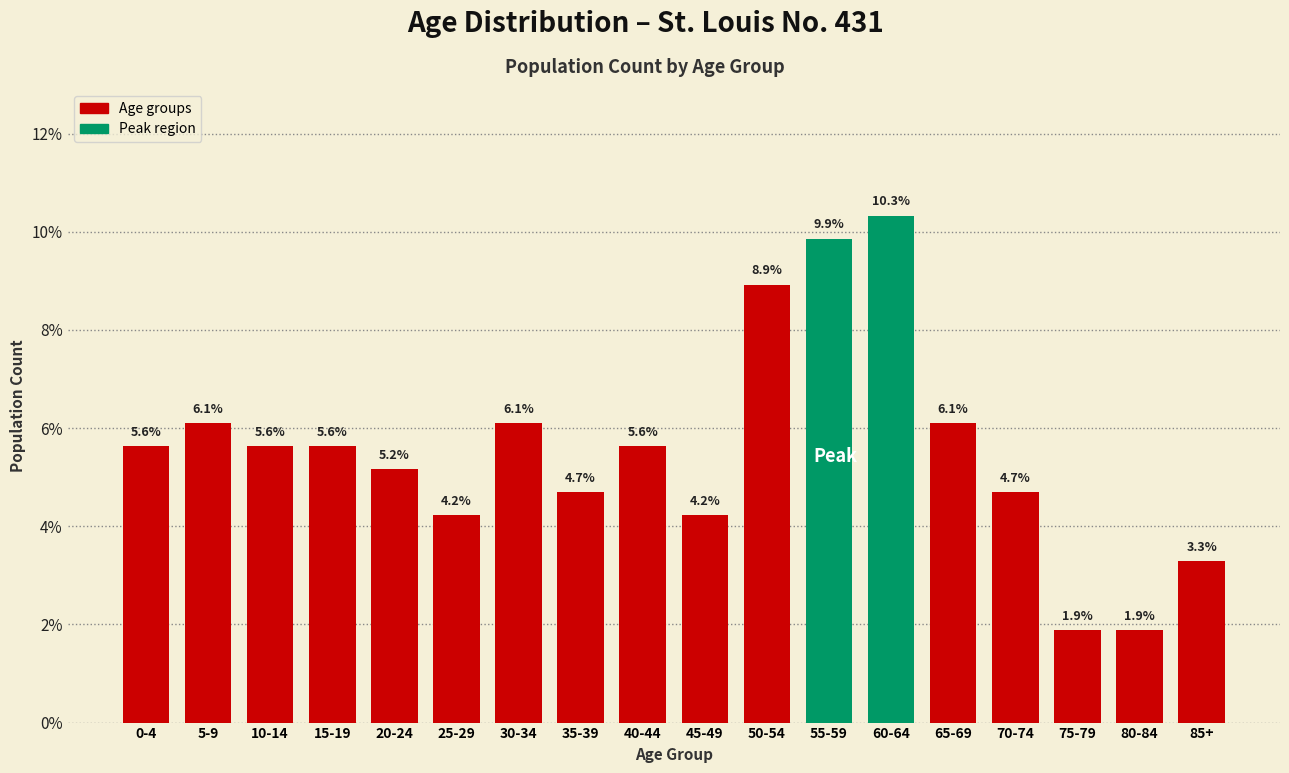

Reading right to left, what are all the values shown in this chart?

3.3	1.9	1.9	4.7	6.1	10.3	9.9	8.9	4.2	5.6	4.7	6.1	4.2	5.2	5.6	5.6	6.1	5.6